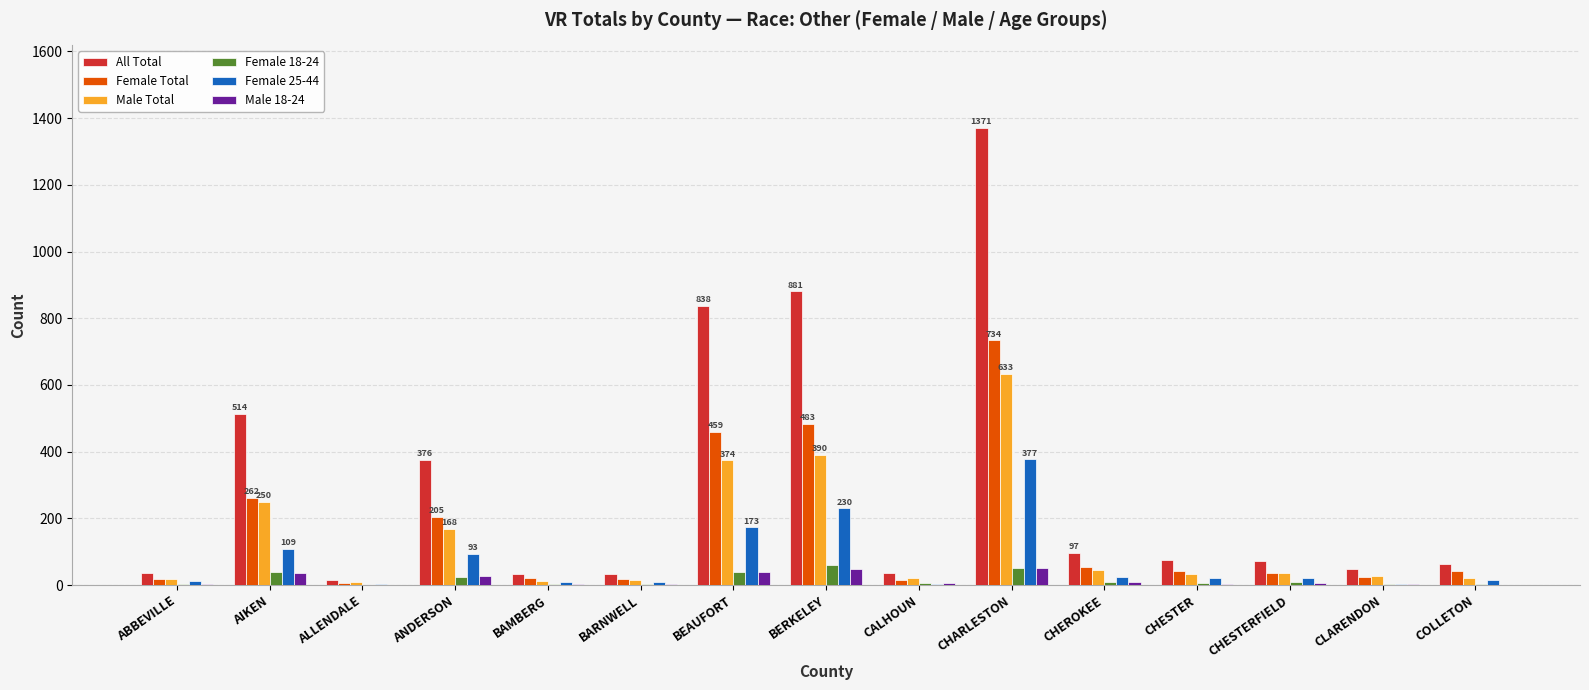

Which category has the highest value in the Female 25-44 series?

CHARLESTON